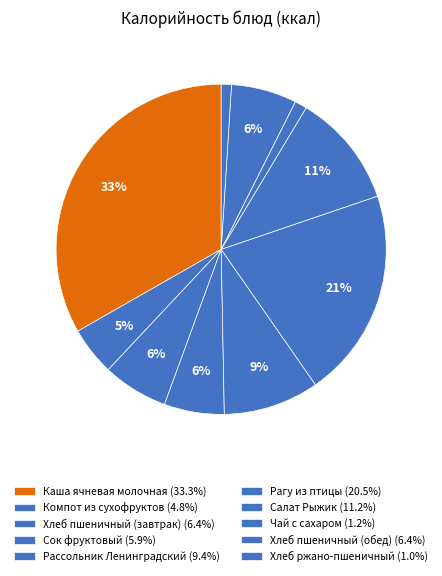

How many slices are in this pie chart?

10